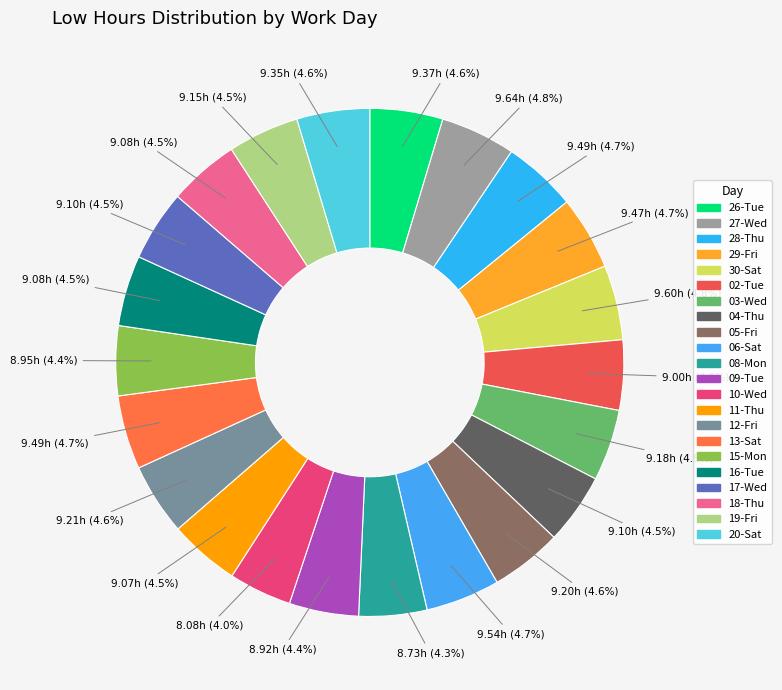

How many slices are in this pie chart?

22